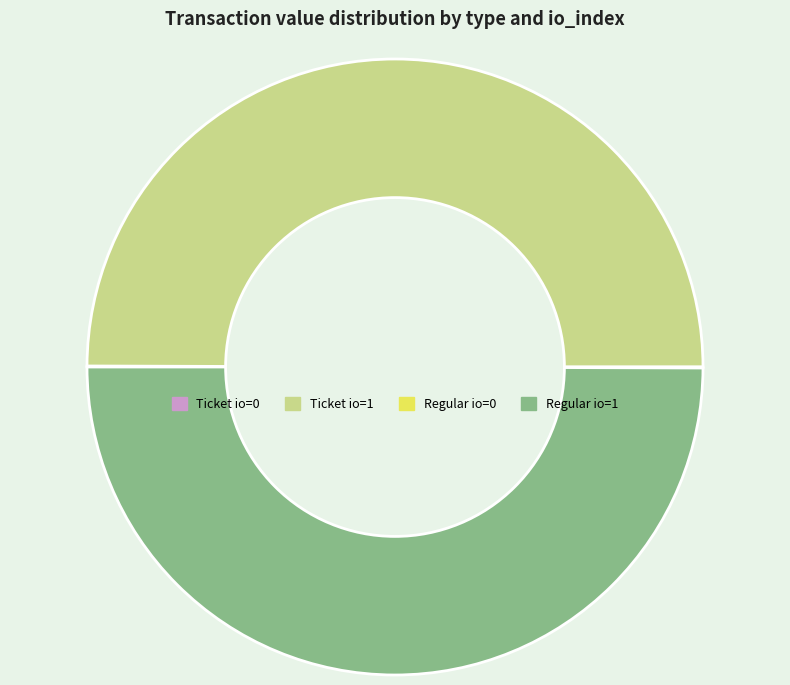

The Regular io=1 slice represents 42% of the pie. True or false?

False